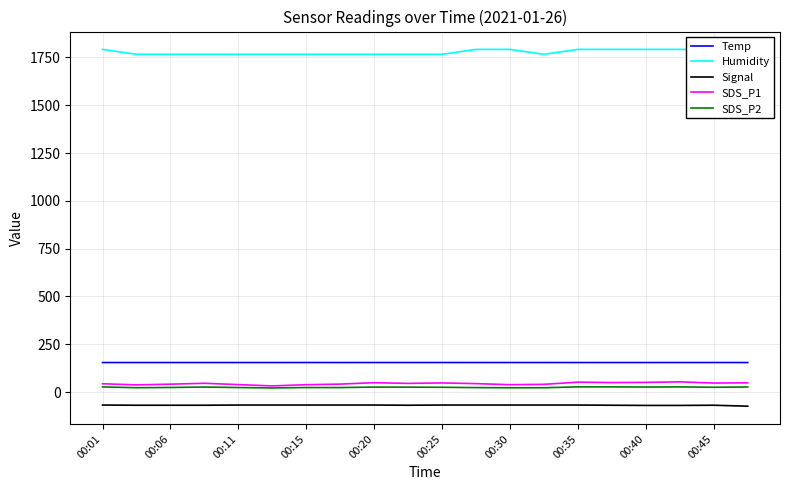

True or false: Signal and Temp cross at least once.

False